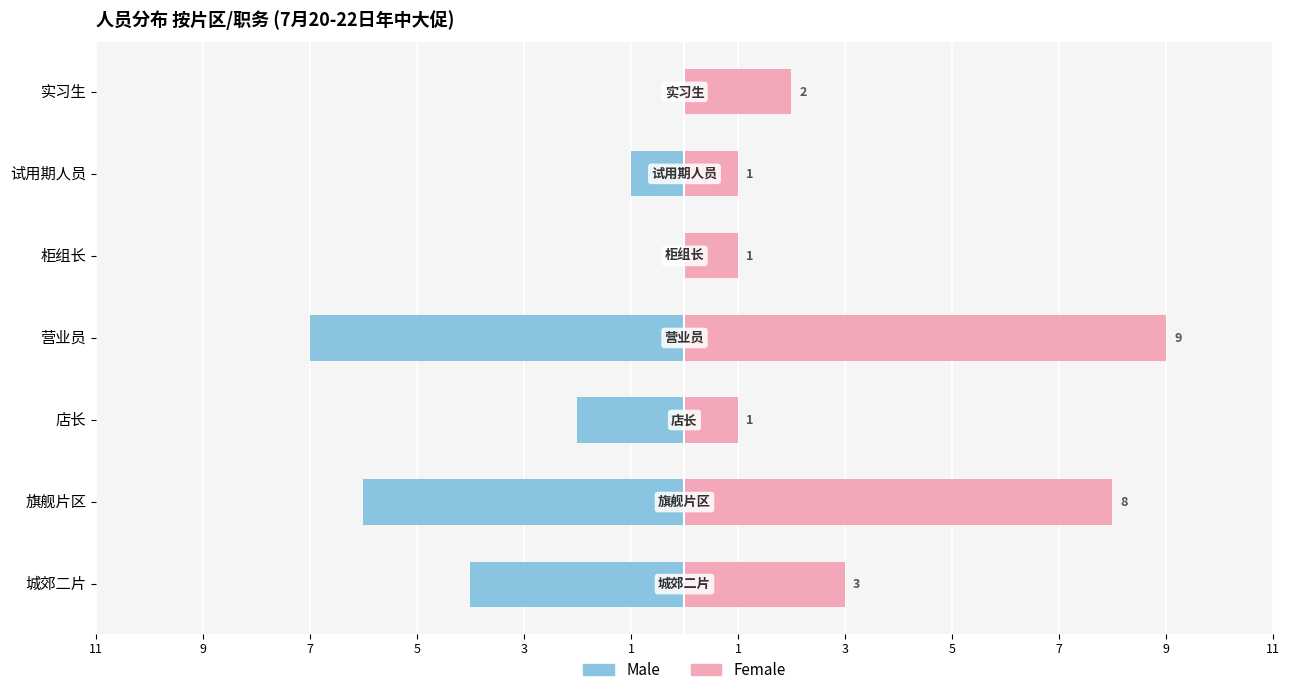

How many series are shown in this chart?

2